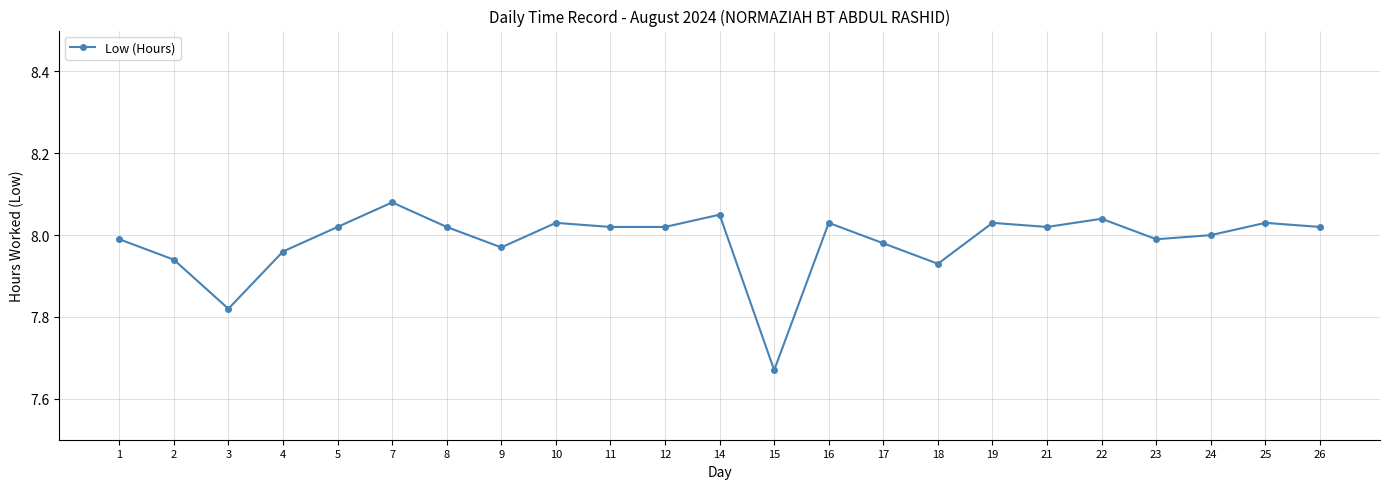

Between 9 and 25, which is larger?

25